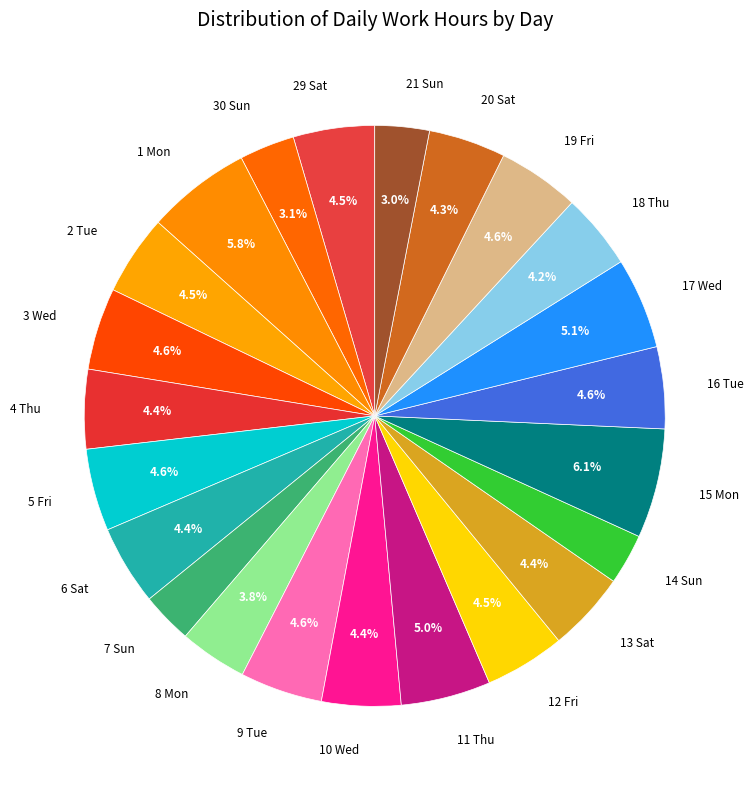

To the nearest percent, what portion does 30 Sun represent?

3%